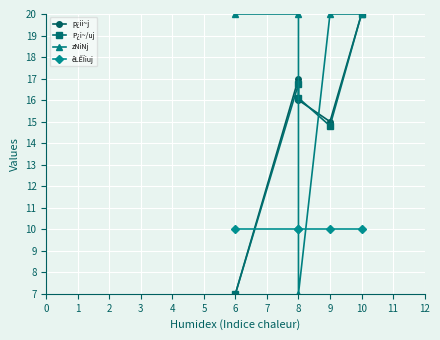

Reading right to left, list all the values displayed in this chart.

p¿ii~j: 20.0	15.0	16.0	17.0	7.0
P¿i~/uj: 20.0	14.8	16.1	16.8	7.0
zNiNj: 20.0	20.0	7.0	20.0	20.0
êLÊÏiuj: 10.0	10.0	10.0	10.0	10.0